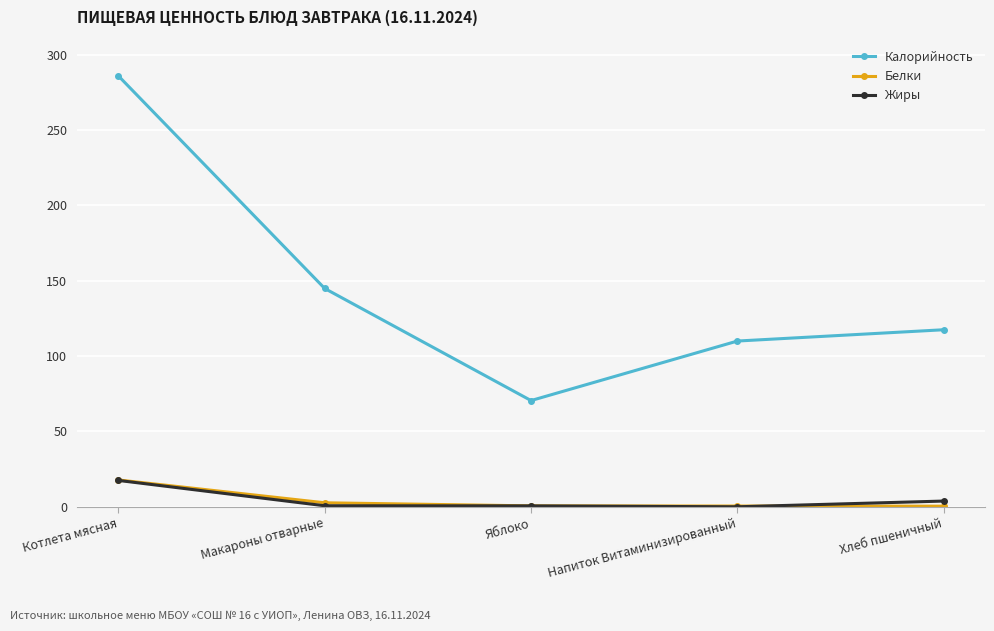

What is the sum of the Белки values at Яблоко and Хлеб пшеничный?

1.0